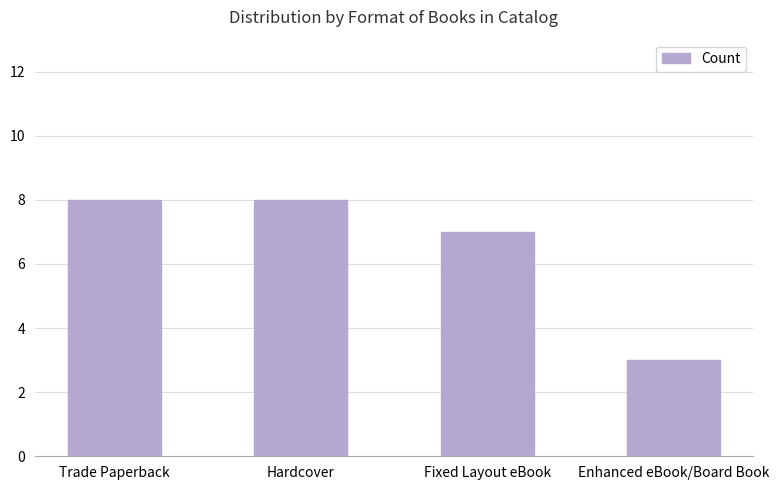

What is the label of the 1st bar from the right?

Enhanced eBook/Board Book